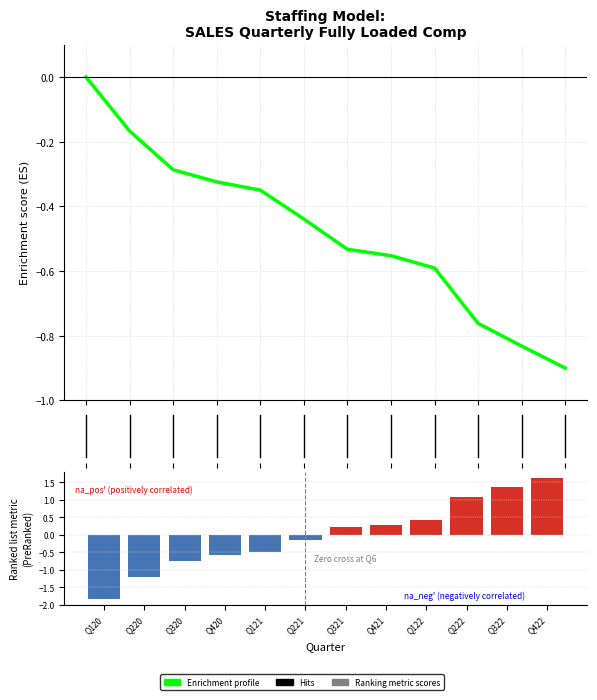

Is it true that Ranking metric scores equals 0.4 at Q122?

True